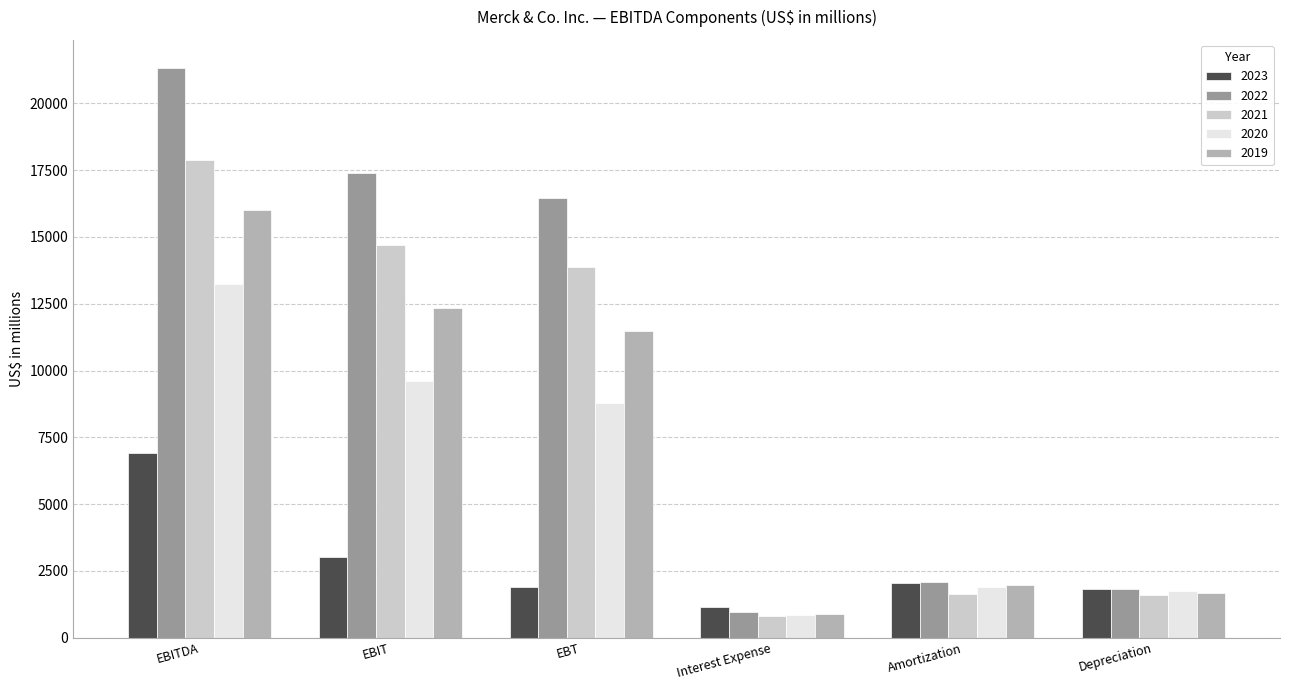

How many data points does each series have?

6